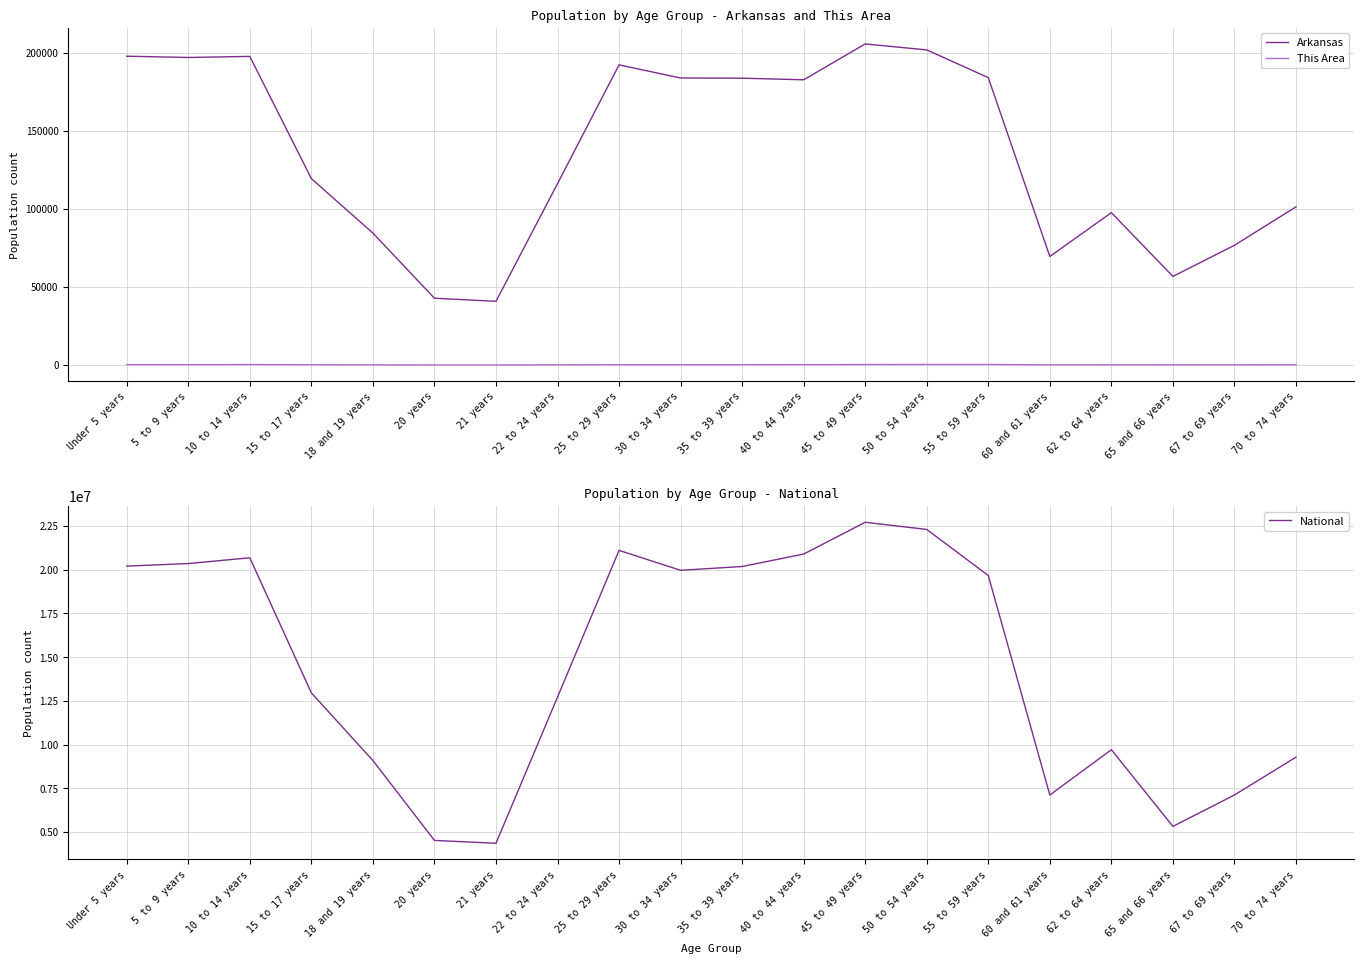

Which series has the largest range (max minus min)?

National